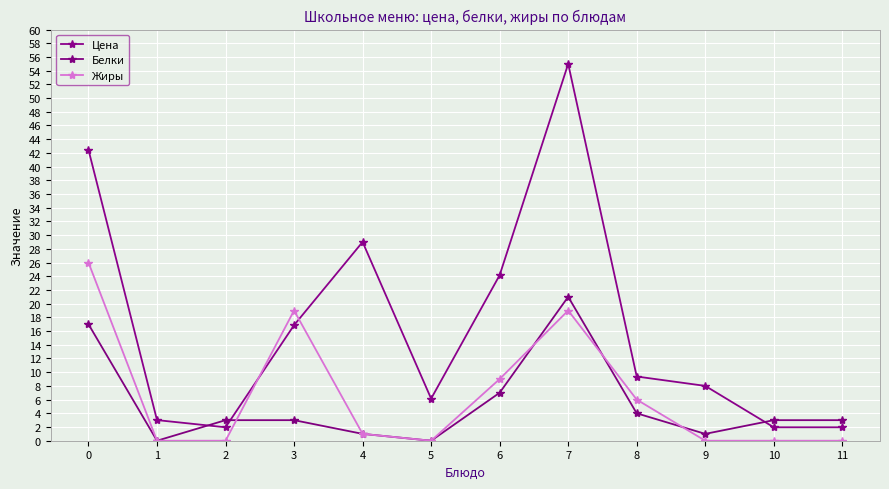

How many interior local valleys does the Белки series have?

3